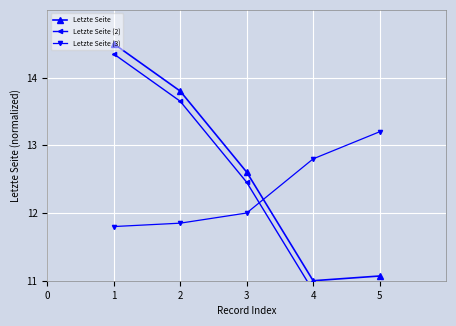

What is the minimum value shown in the chart?

10.8